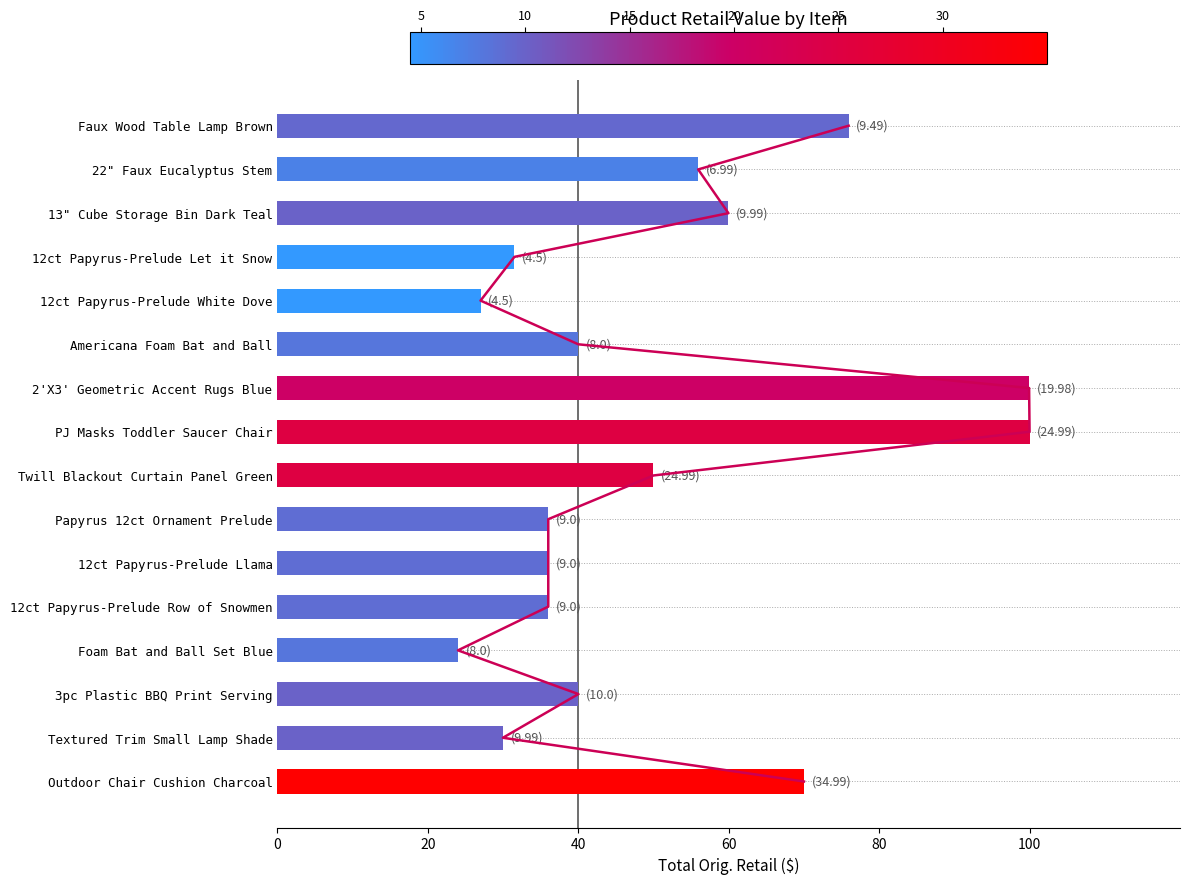

What is the value of the 9th bar from the left?

50.0